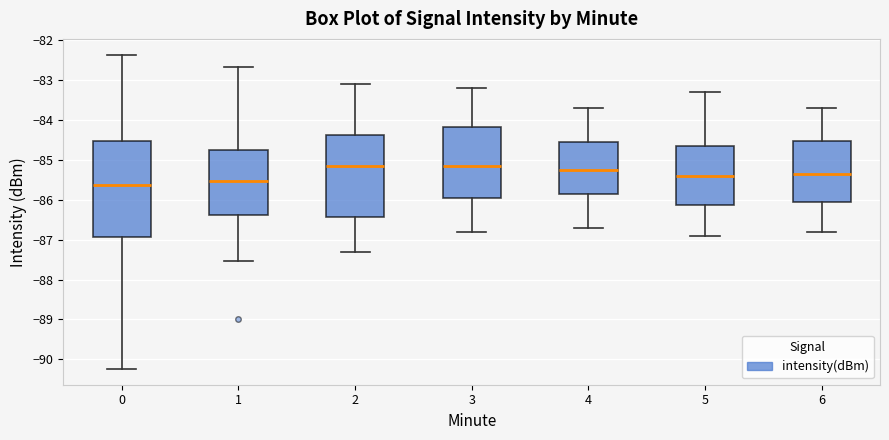

Reading left to right, read every box against the y-axis: the position of its median line, the range the box covers, and the ends of its whiskers. The values are not printed on the chart, so give them approximately, as read against the axis.

0: median -85.6, box -86.9 to -84.5, whiskers -90.2 to -82.4
1: median -85.5, box -86.4 to -84.8, whiskers -87.5 to -82.7
2: median -85.1, box -86.4 to -84.4, whiskers -87.3 to -83.1
3: median -85.1, box -85.9 to -84.2, whiskers -86.8 to -83.2
4: median -85.2, box -85.8 to -84.5, whiskers -86.7 to -83.7
5: median -85.4, box -86.1 to -84.6, whiskers -86.9 to -83.3
6: median -85.3, box -86.0 to -84.5, whiskers -86.8 to -83.7